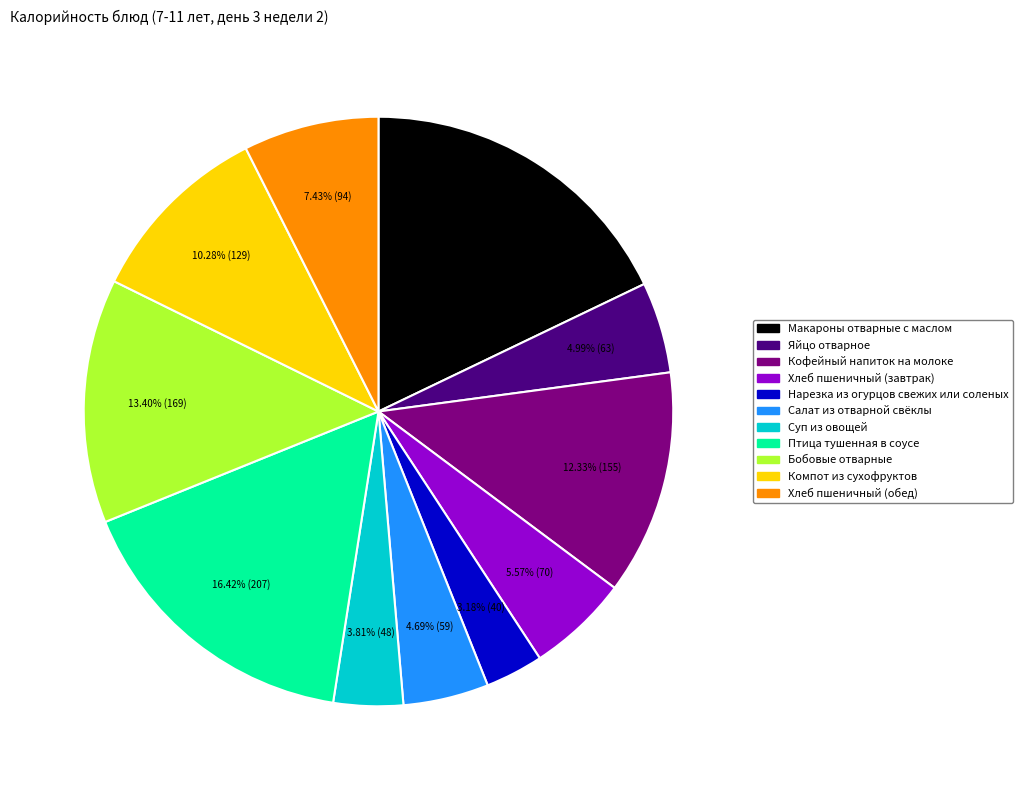

True or false: Кофейный напиток на молоке accounts for 25% of the total.

False